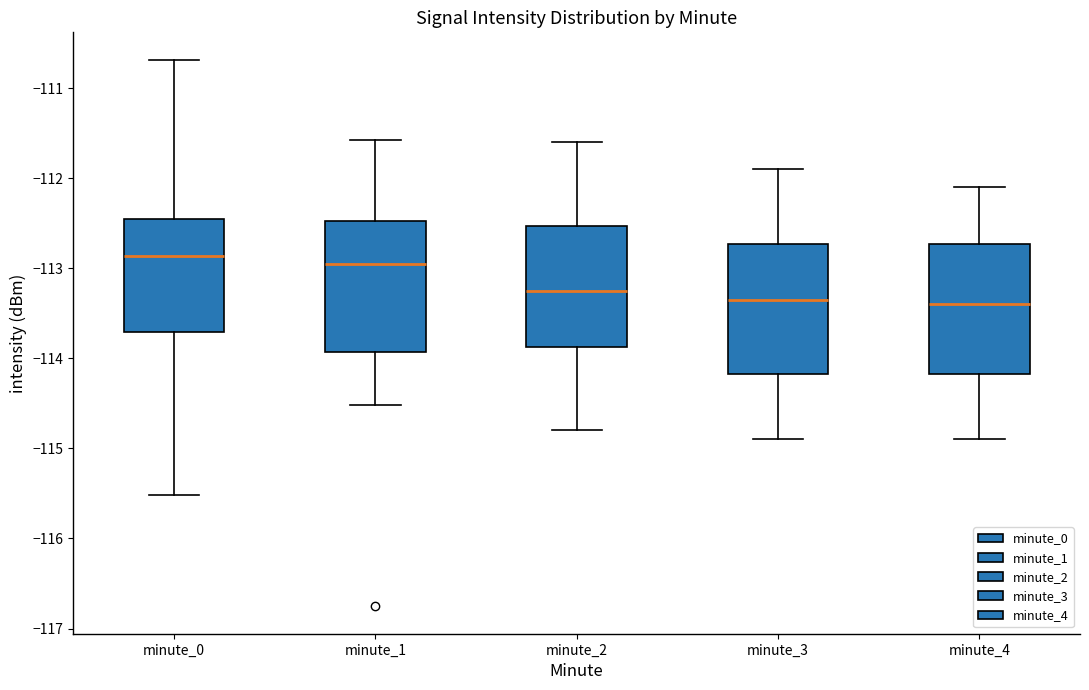

Reading left to right, transcribe this box plot: for each box, give where its median line is, the range the box spans, and where its two whiskers end, as read against the y-axis. The values are not printed on the chart, so give them approximately, as read against the axis.

minute_0: median -112.9, box -113.7 to -112.4, whiskers -115.5 to -110.7
minute_1: median -112.9, box -113.9 to -112.5, whiskers -114.5 to -111.6
minute_2: median -113.2, box -113.9 to -112.5, whiskers -114.8 to -111.6
minute_3: median -113.3, box -114.2 to -112.7, whiskers -114.9 to -111.9
minute_4: median -113.4, box -114.2 to -112.7, whiskers -114.9 to -112.1